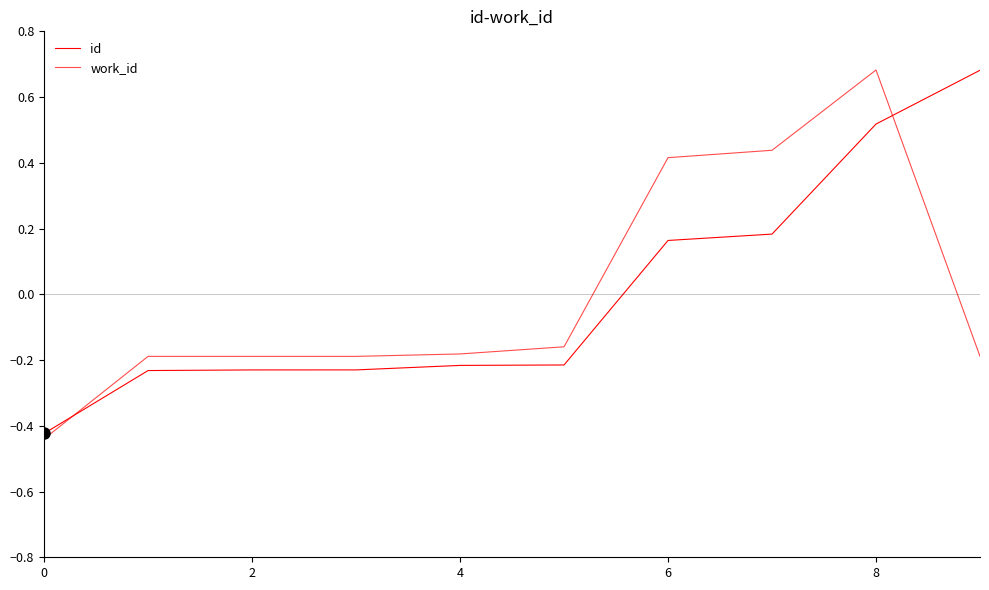

At how many categories does at least one series exceed 0?

4